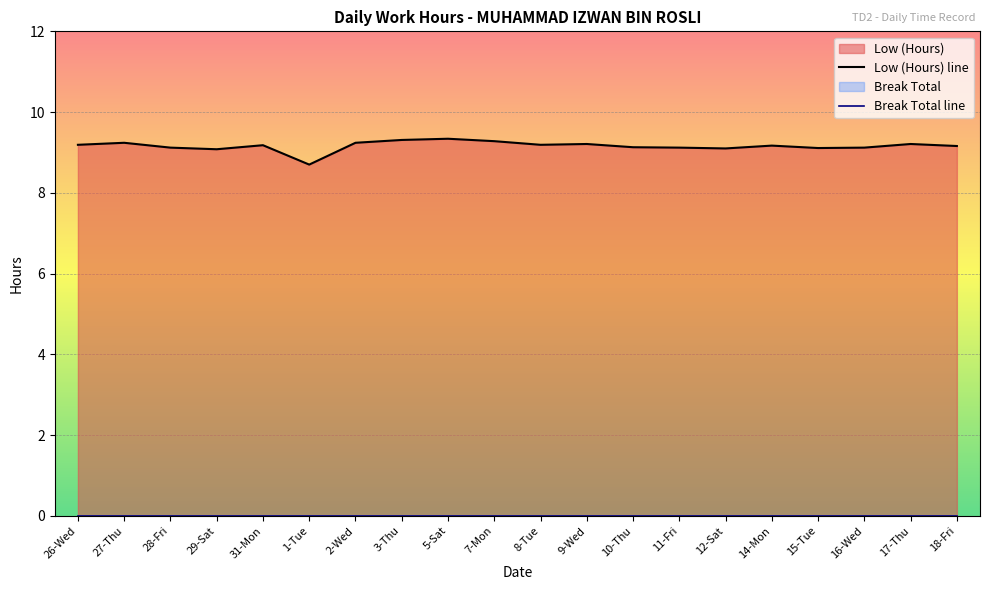

What is the value of the Low (Hours) line point at the 2nd from the left?

9.2